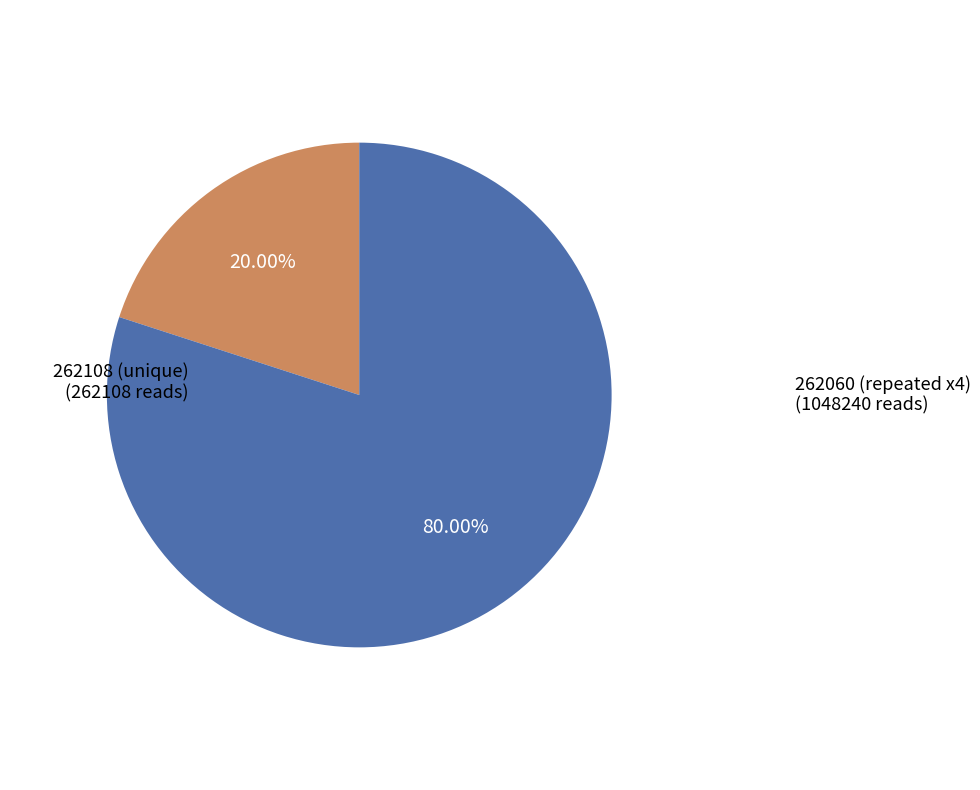

Count the number of slices in the pie.

2